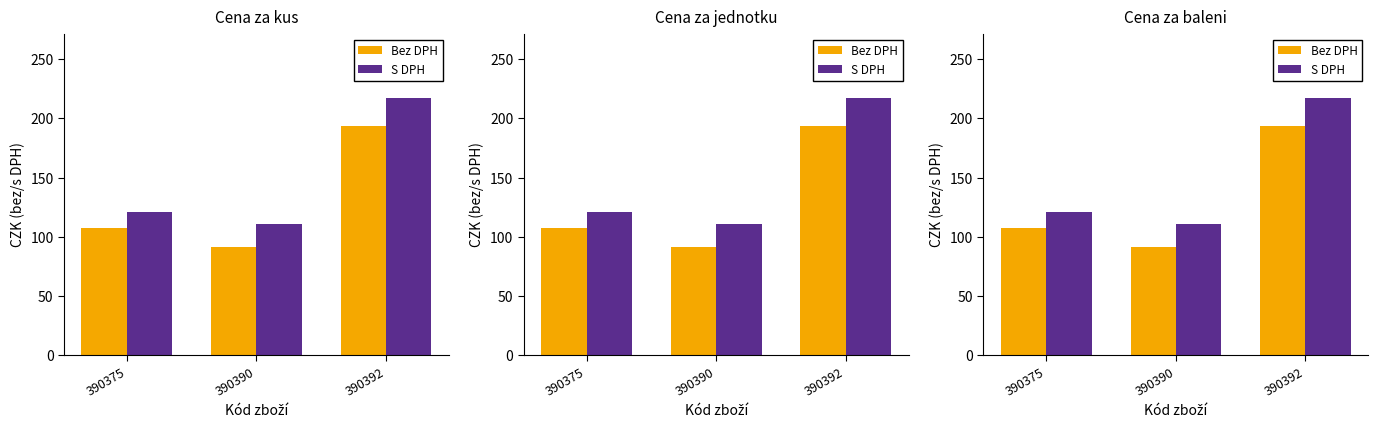

Rank the categories by Bez DPH value from highest to lowest.

390392, 390375, 390390